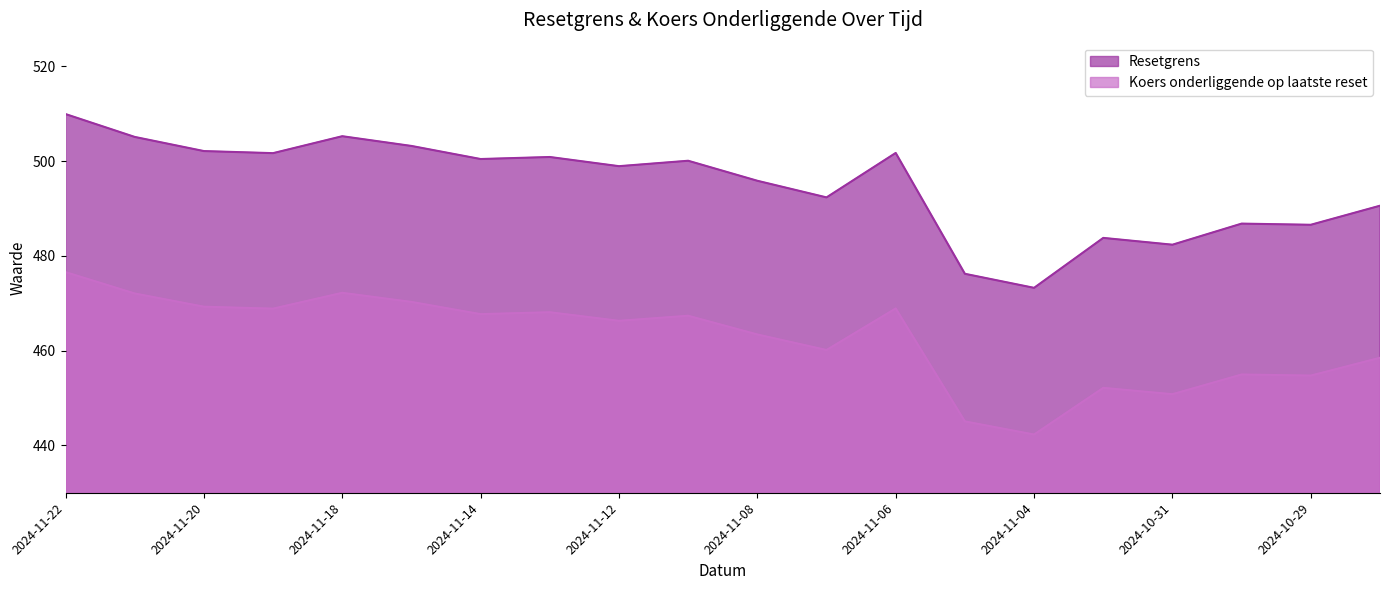

Where is the first local maximum for Resetgrens?

2024-11-18